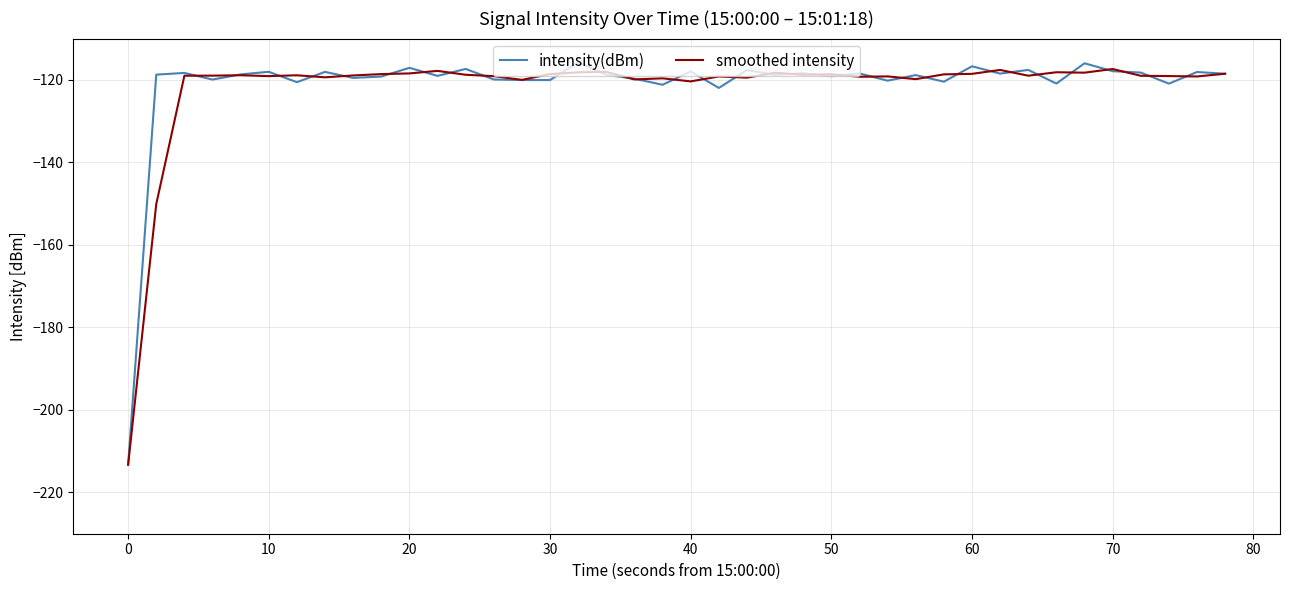

What is the maximum value shown in the chart?

-115.7